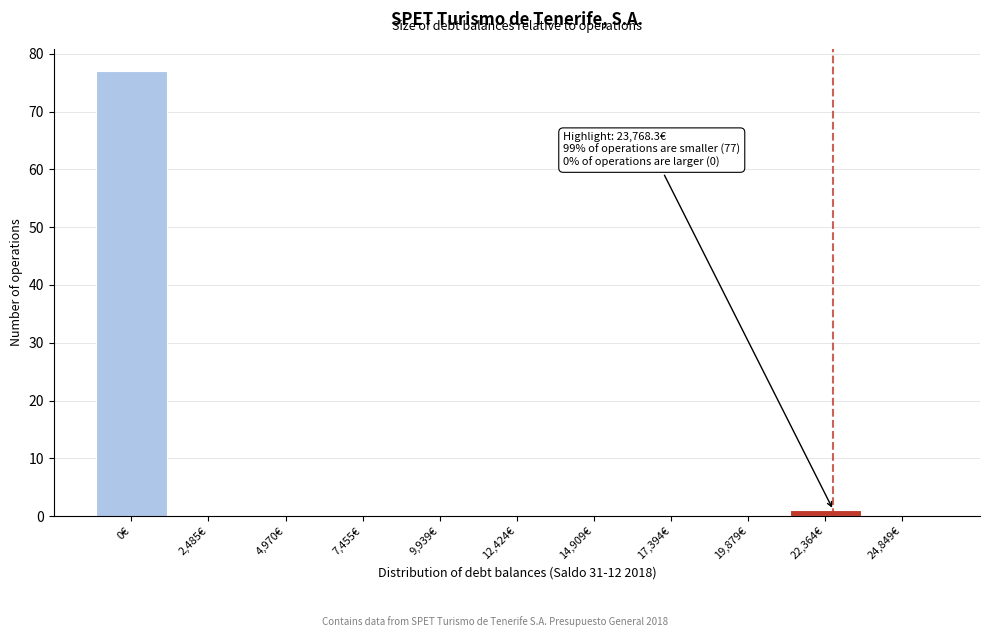

Reading left to right, what are all the values shown in this chart?

0€=77	2,485€=0	4,970€=0	7,455€=0	9,939€=0	12,424€=0	14,909€=0	17,394€=0	19,879€=0	22,364€=1	24,849€=0